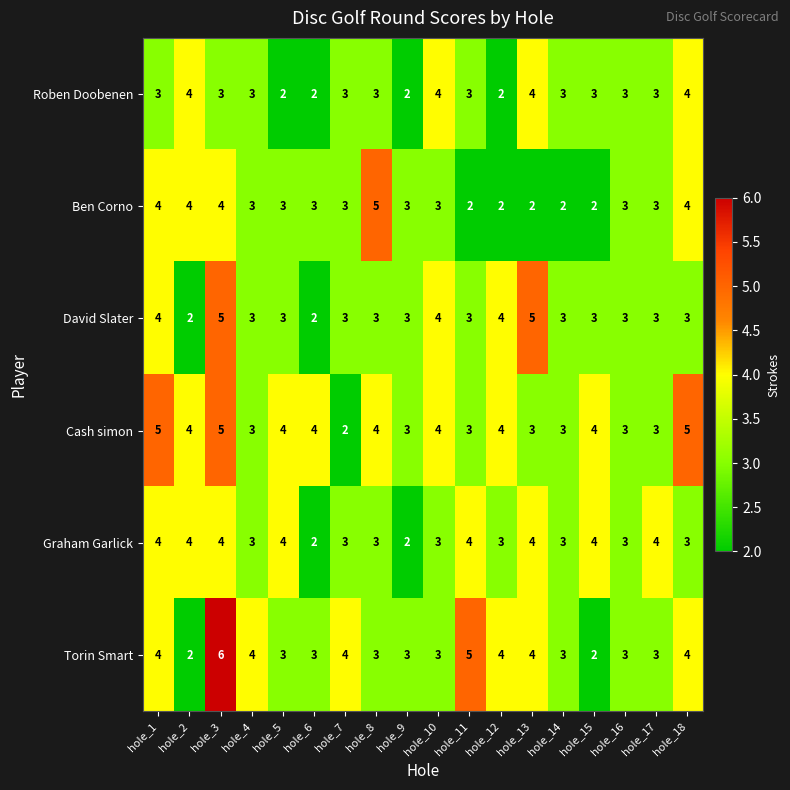

What is the spread (max minus min) of values at hole_12?

2